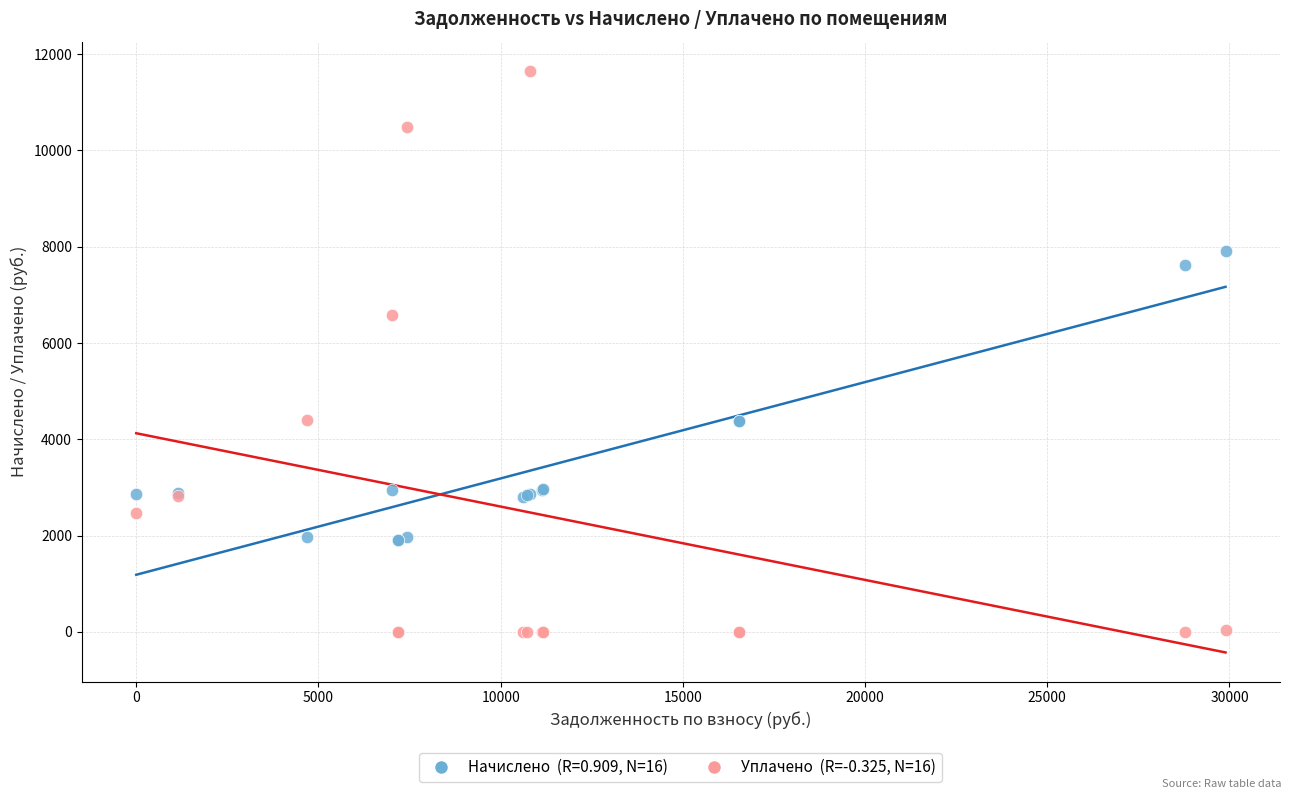

Across all series, what Y value is closest to 5827?

6576.6